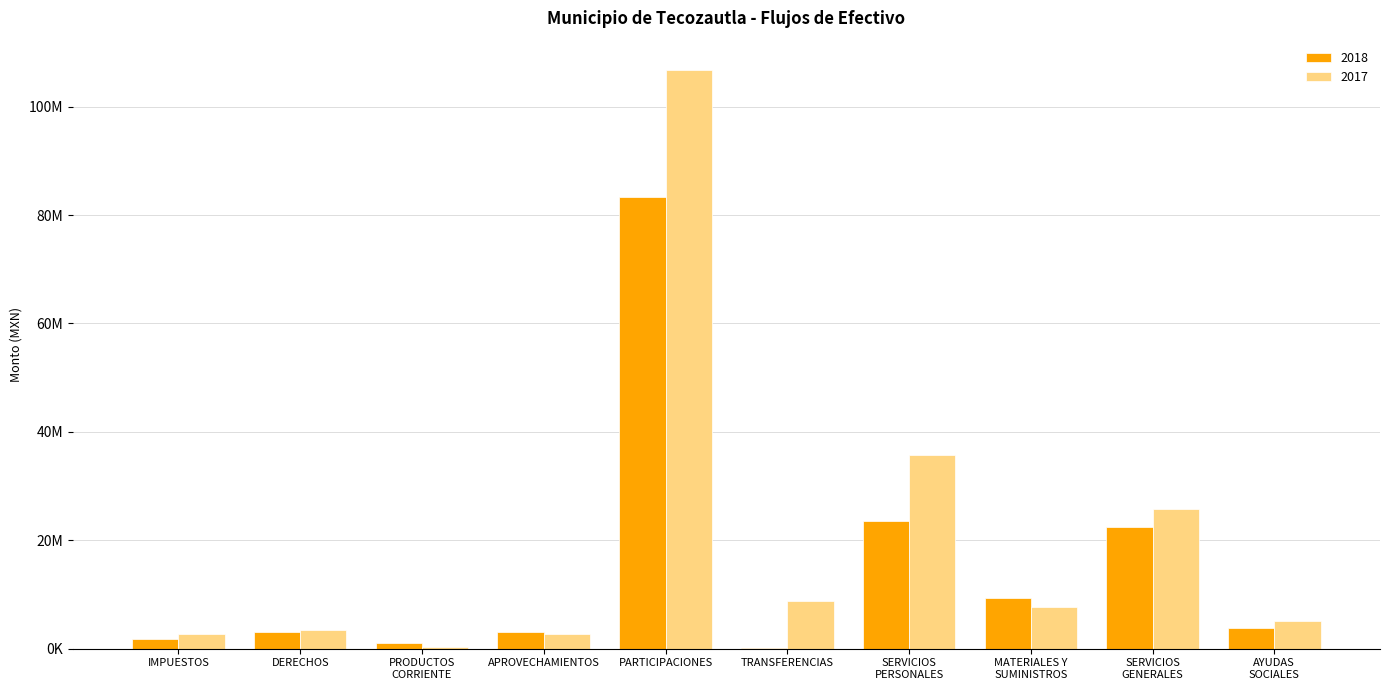

What is the sum of the 2017 values at MATERIALES Y
SUMINISTROS and AYUDAS
SOCIALES?

12755747.0